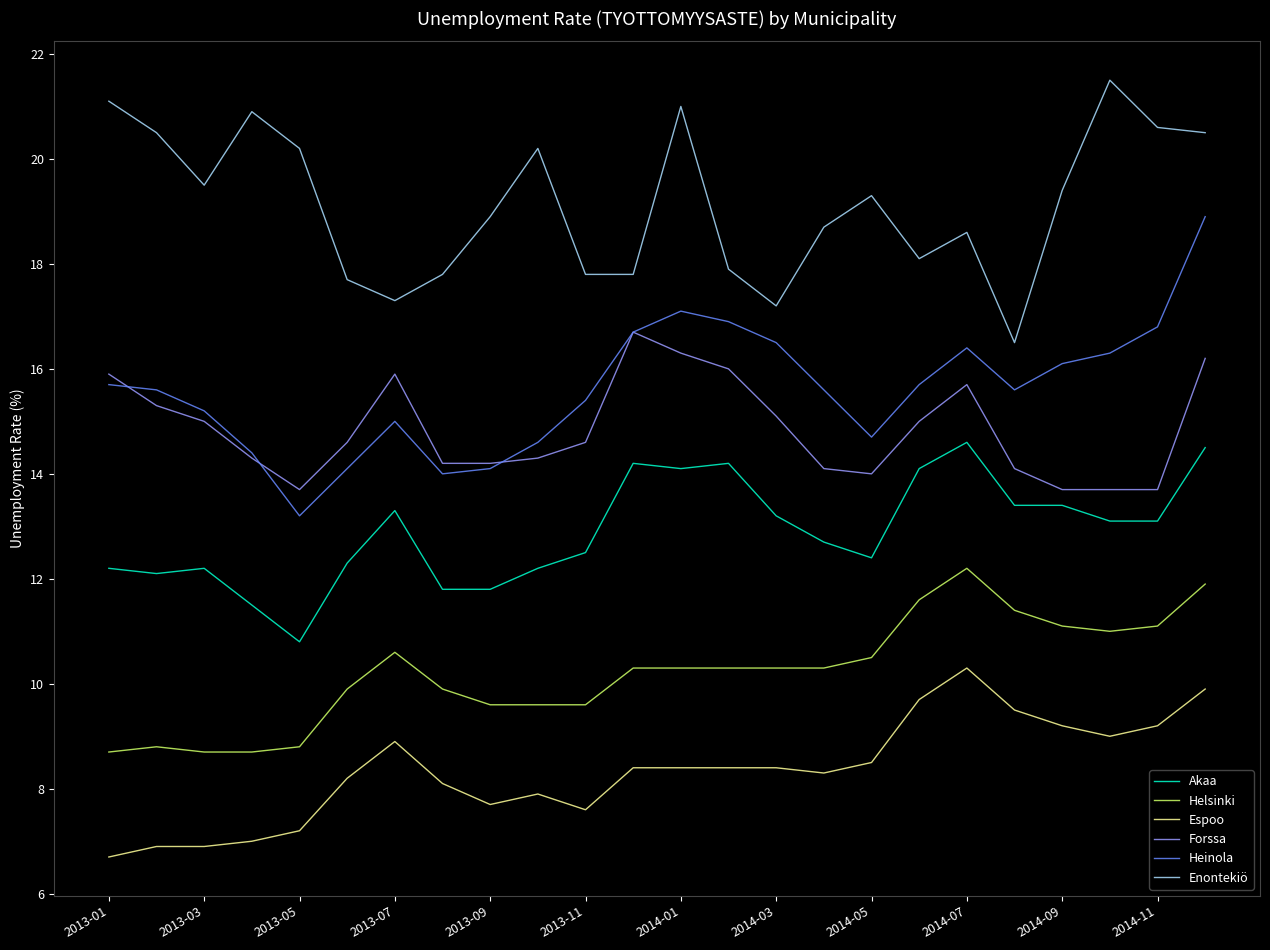

What is the greatest value displayed?

21.5